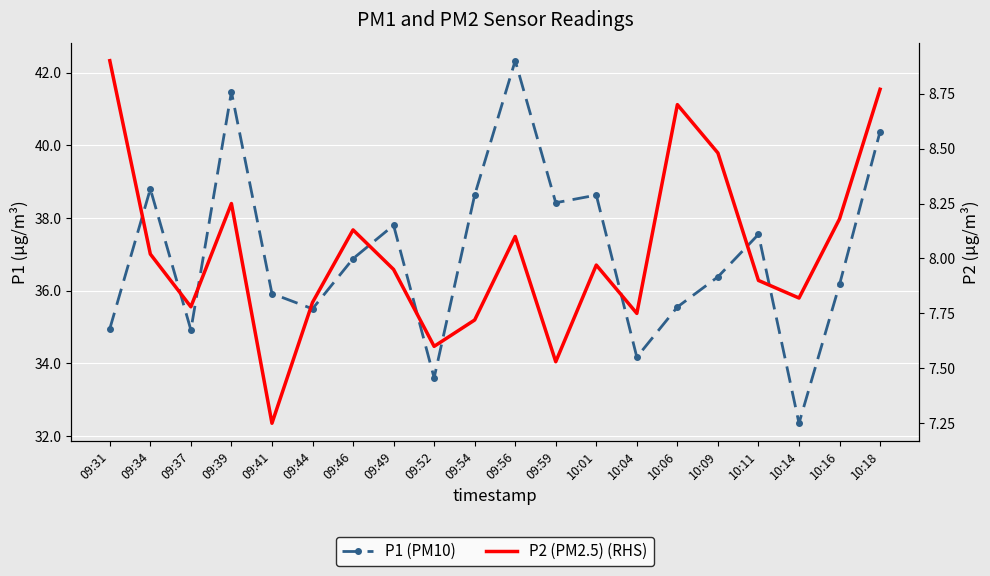

At which category does P1 (PM10) reach its first local peak?

09:34